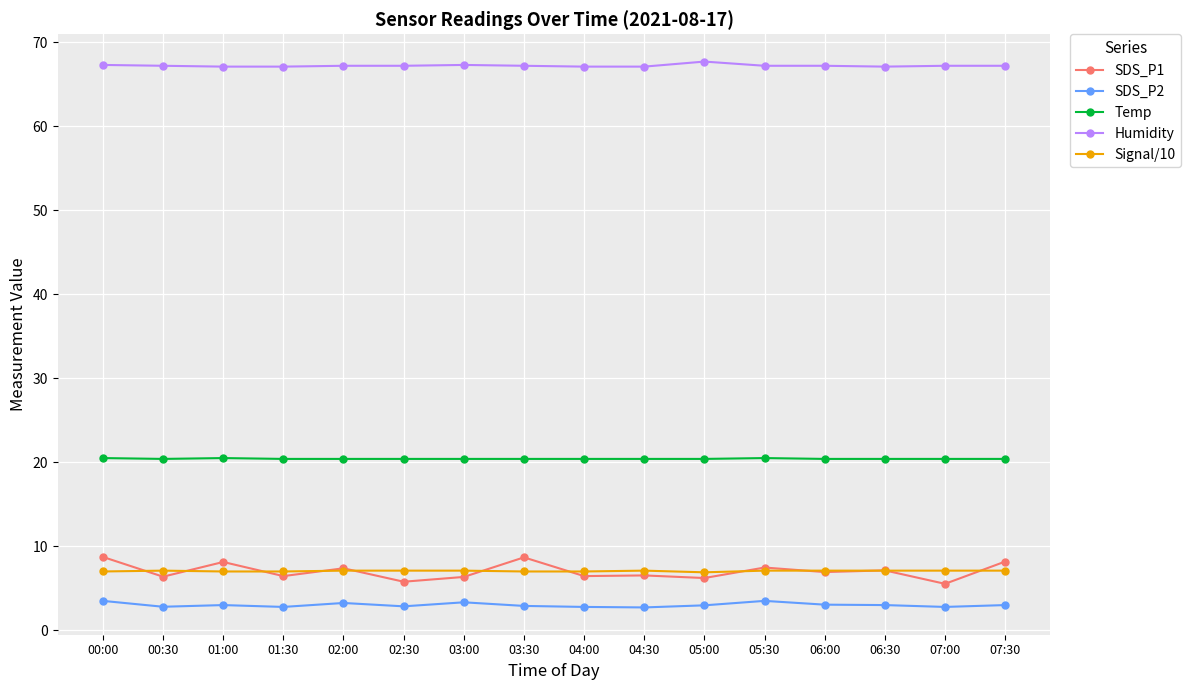

What is the average value of the Humidity series?

67.2